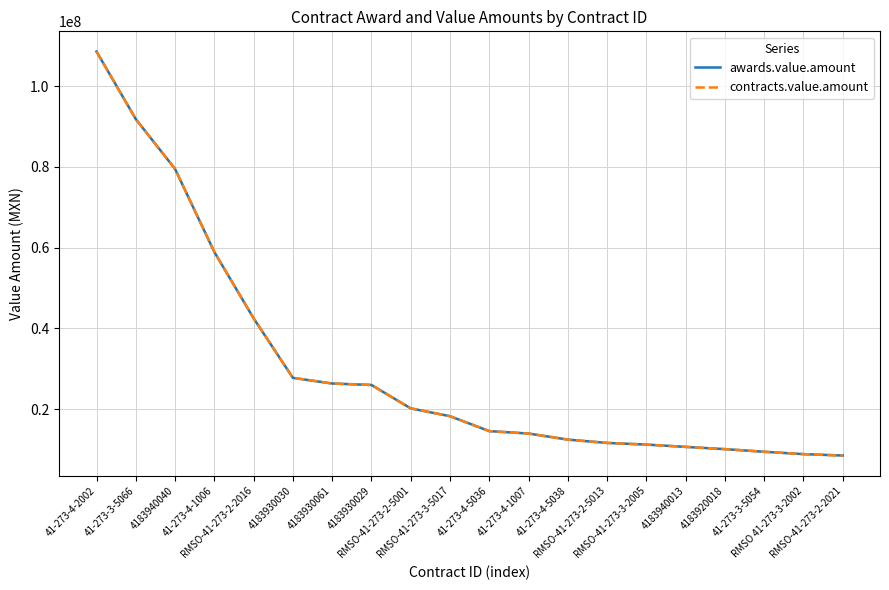

What is the maximum value for contracts.value.amount?

108571450.0